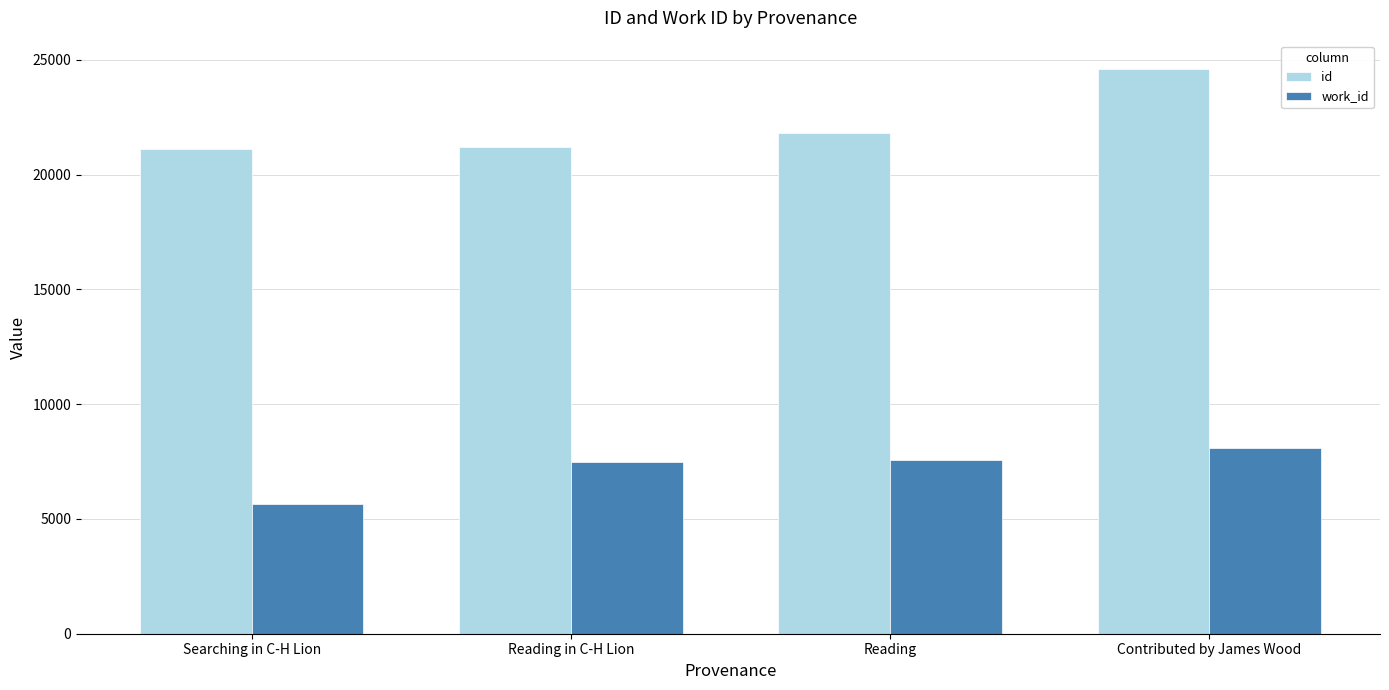

Rank the series at Contributed by James Wood from highest to lowest value.

id, work_id